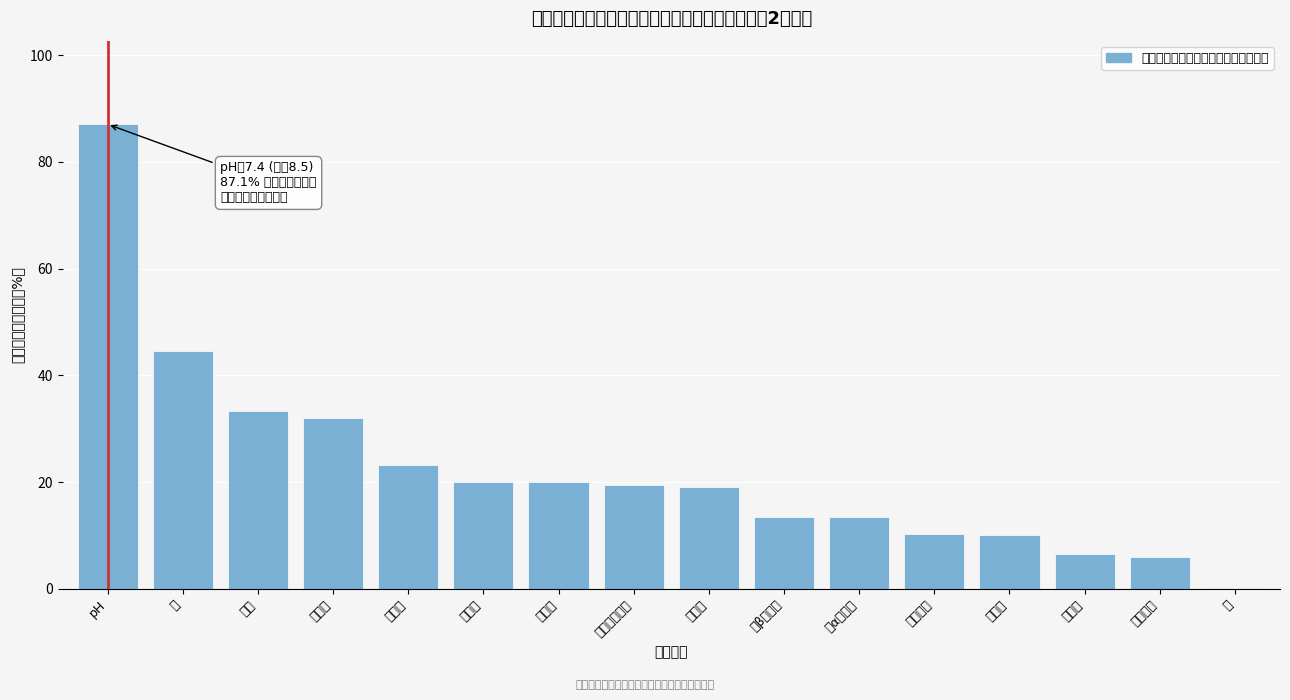

Where is the data nearest to the value 43?

铝